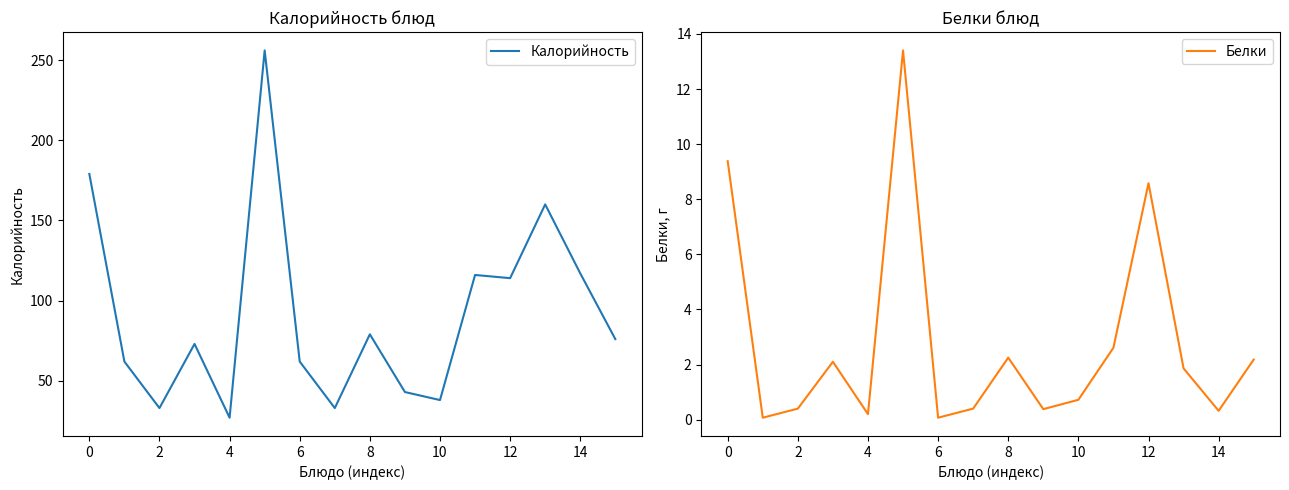

How many lines are shown in the chart?

2